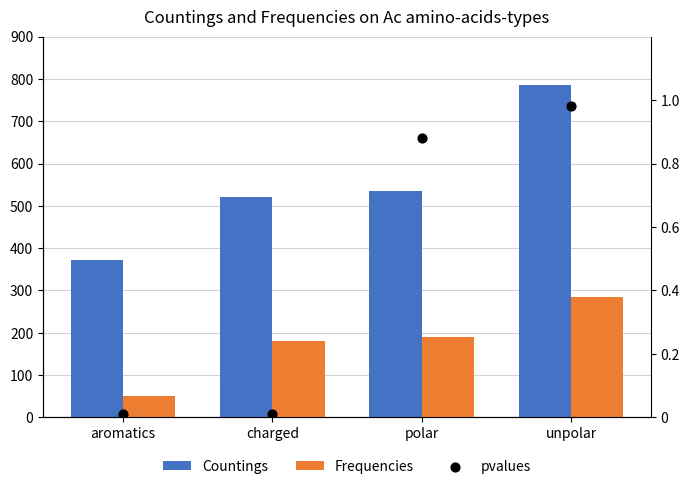

What are all the series names shown in the legend?

Countings, Frequencies, pvalues